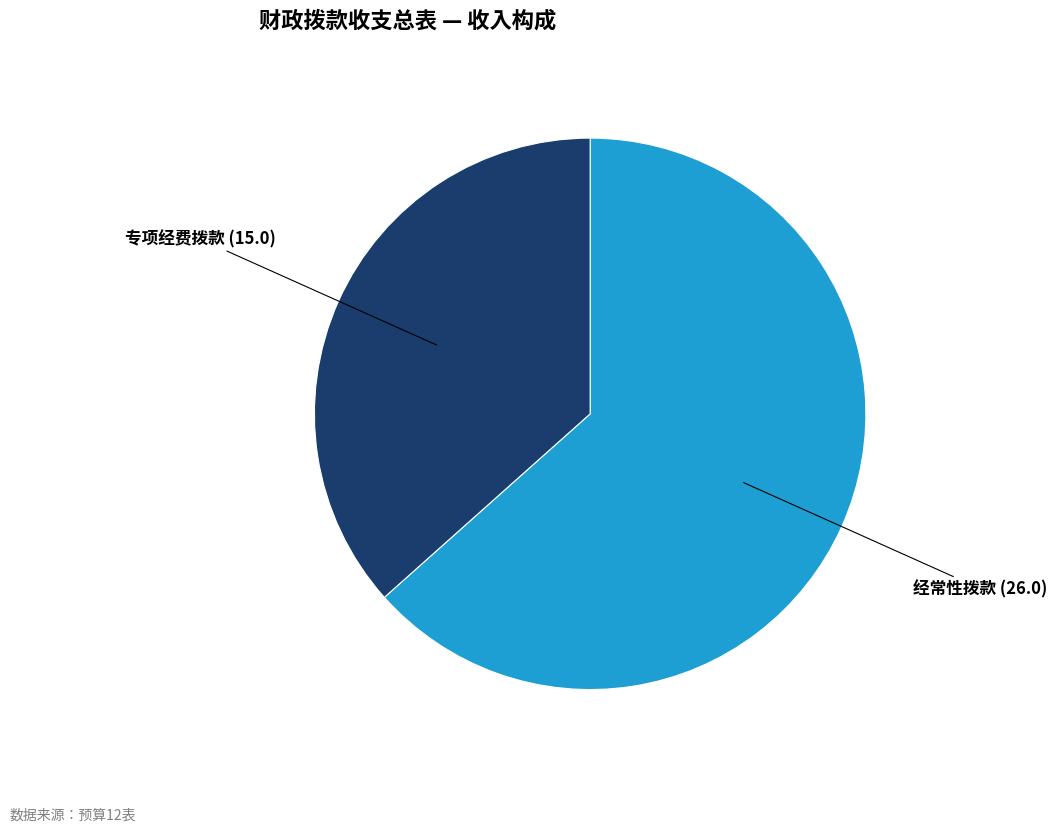

Does any single category account for the majority?

Yes